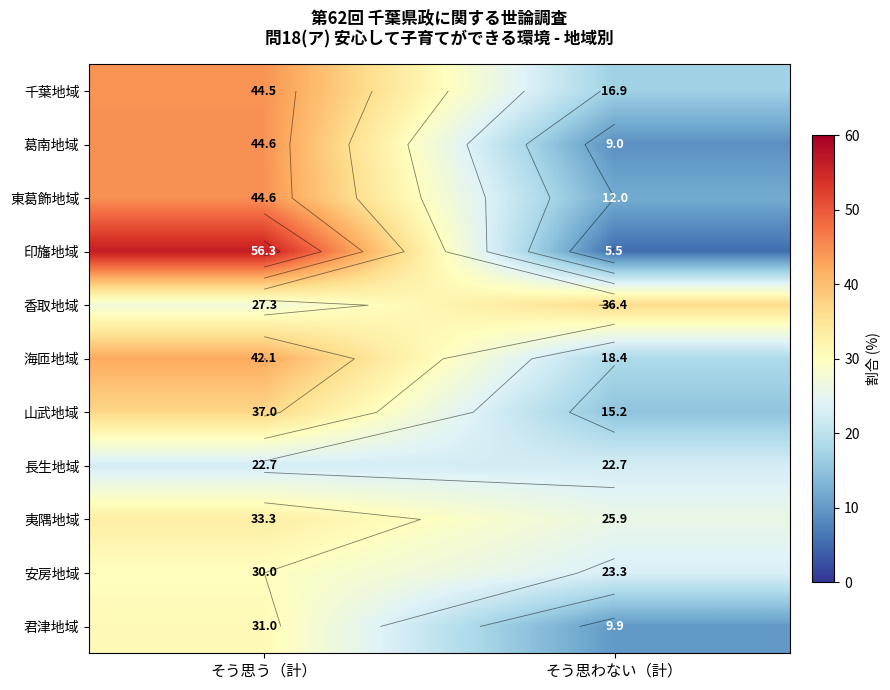

Which series has the largest total across all categories?

香取地域